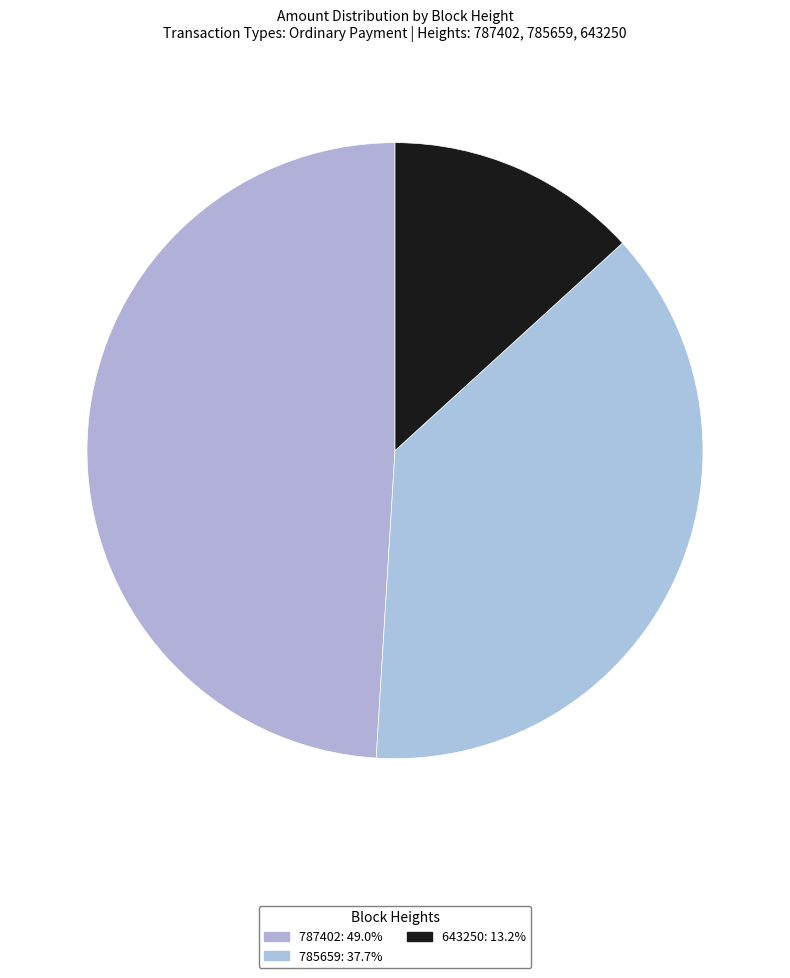

Do 787402 and 643250 together represent more than half of the pie?

Yes